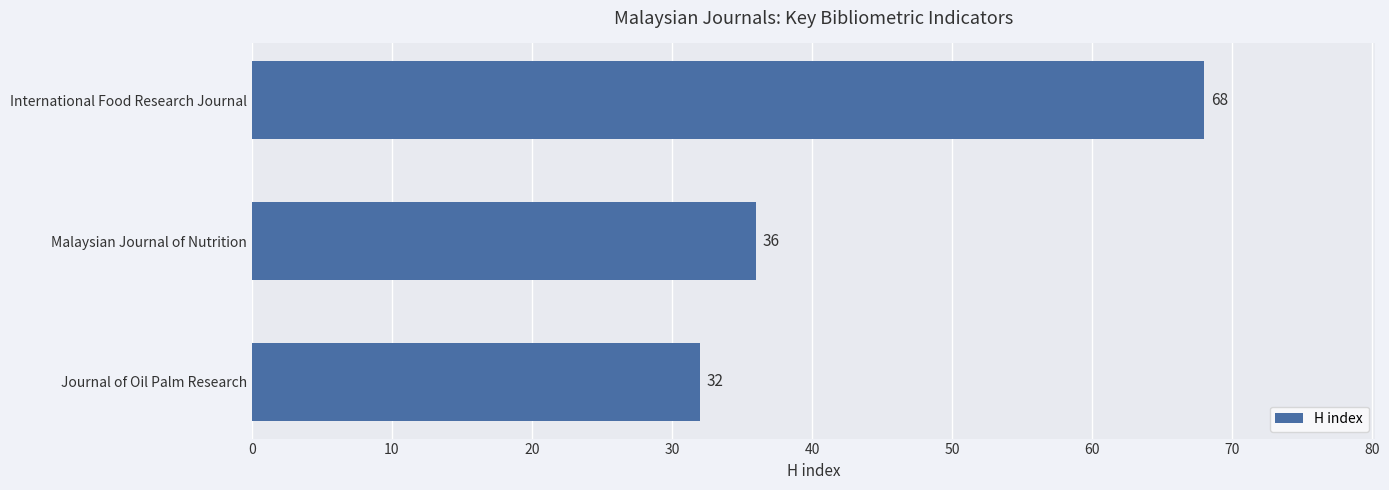

How many values are between 32 and 68?

3